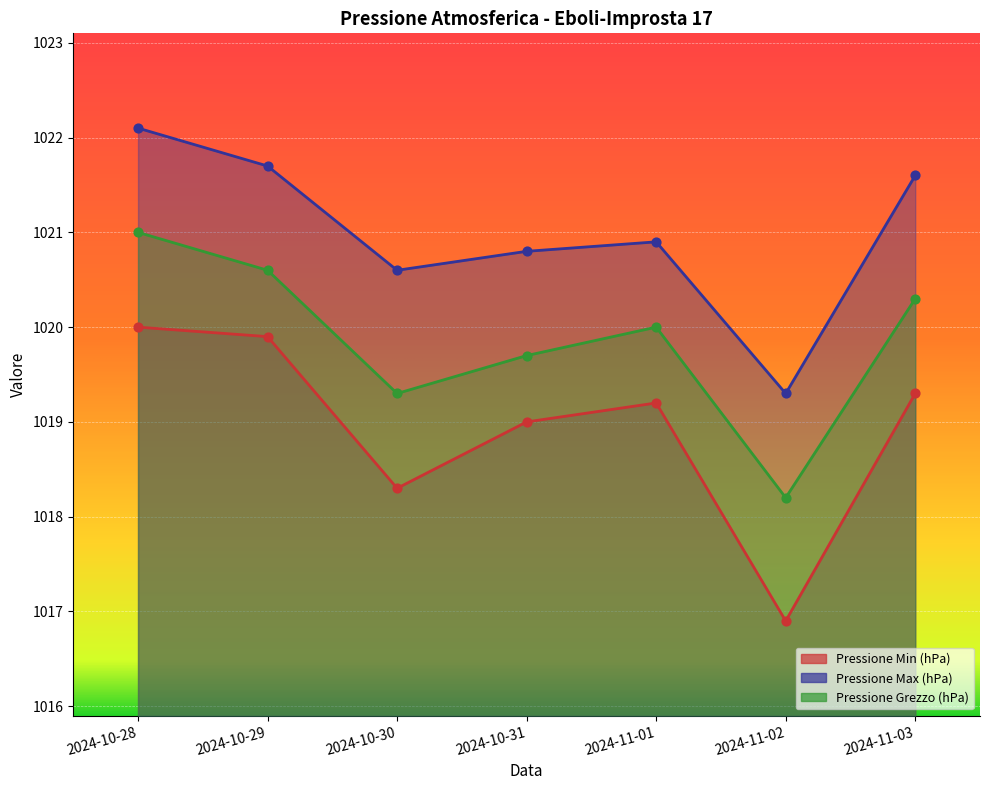

Which series has the largest total across all categories?

Pressione Max (hPa)